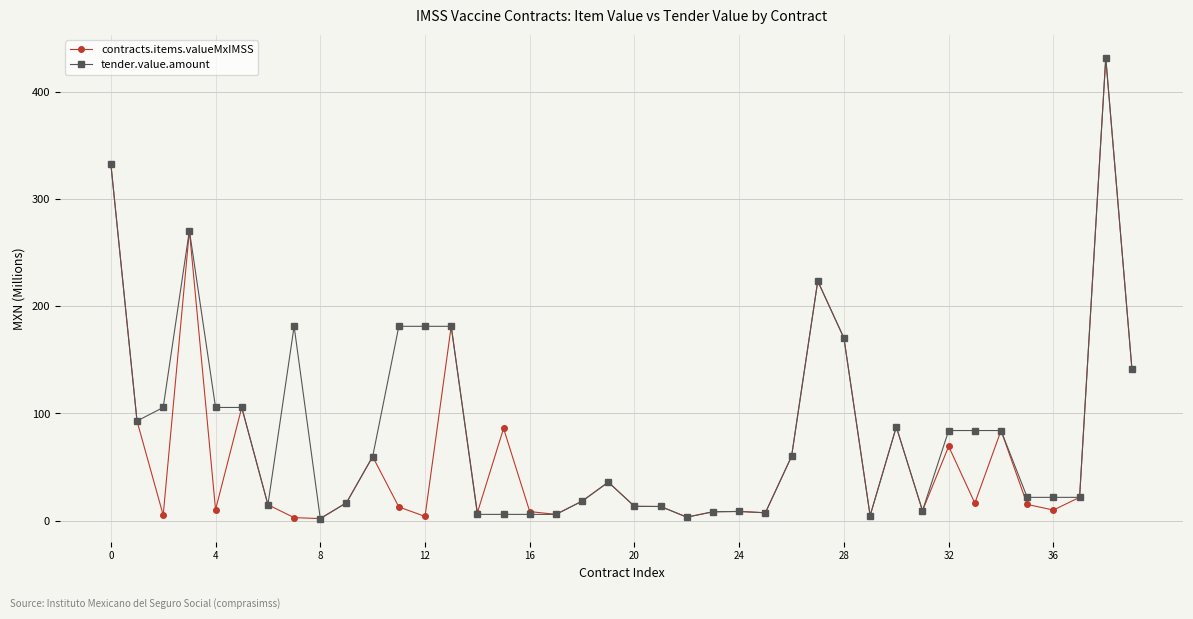

What is the highest value of the tender.value.amount series?

431.8